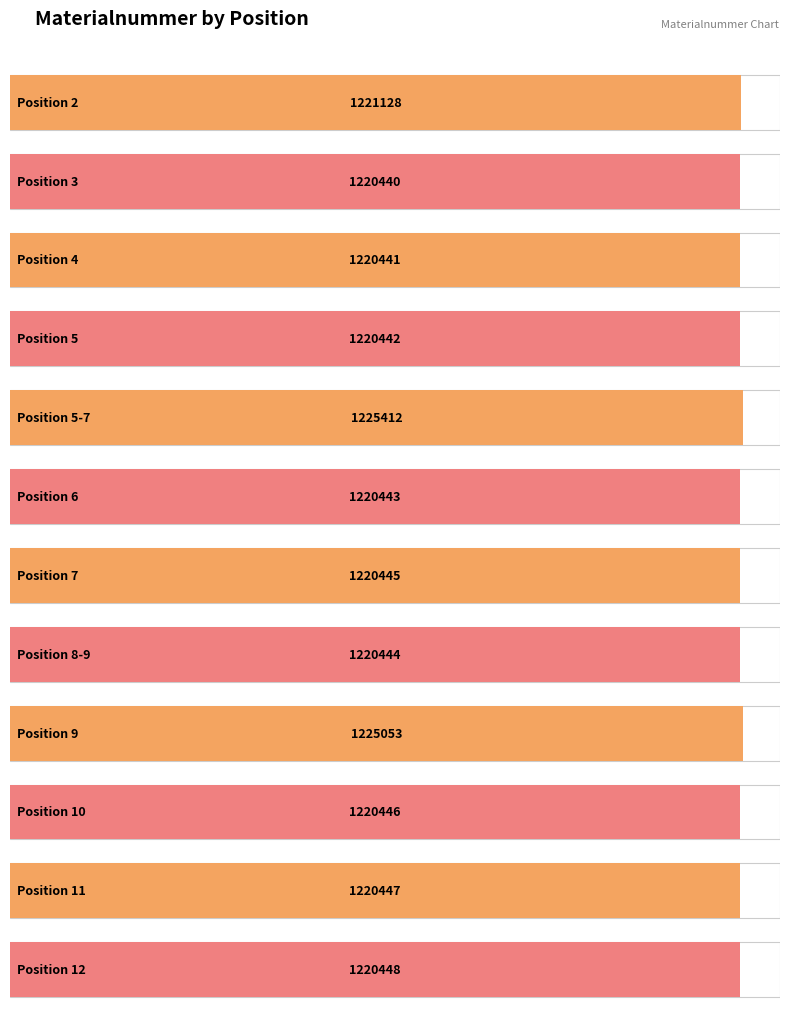

How many bars are there in total?

12